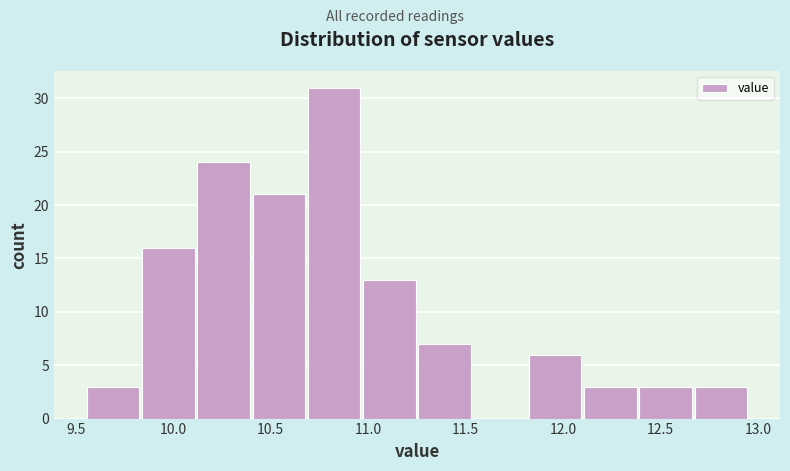

Over which range of the x-axis is the bar tallest?

10.70 to 10.95